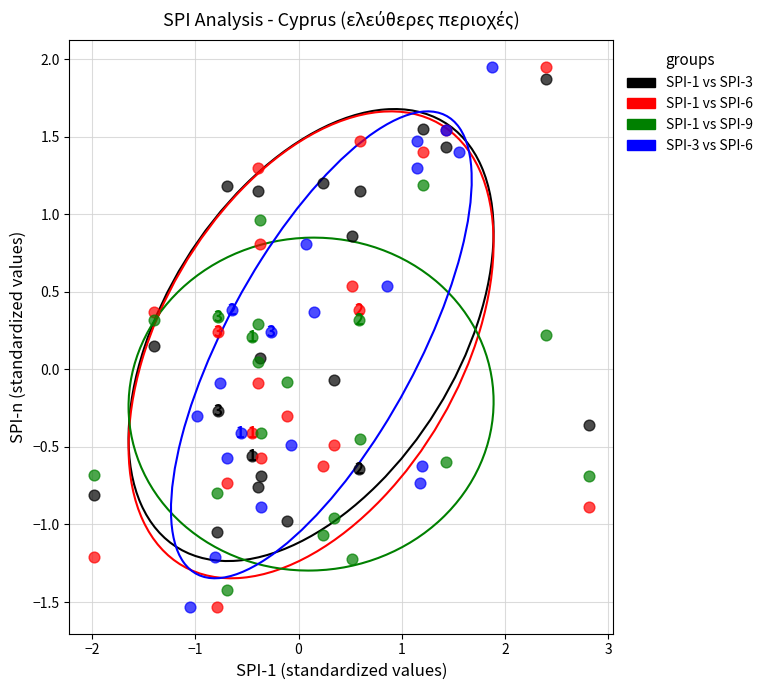

What are all the series names shown in the legend?

SPI-1 vs SPI-3, SPI-1 vs SPI-6, SPI-1 vs SPI-9, SPI-3 vs SPI-6